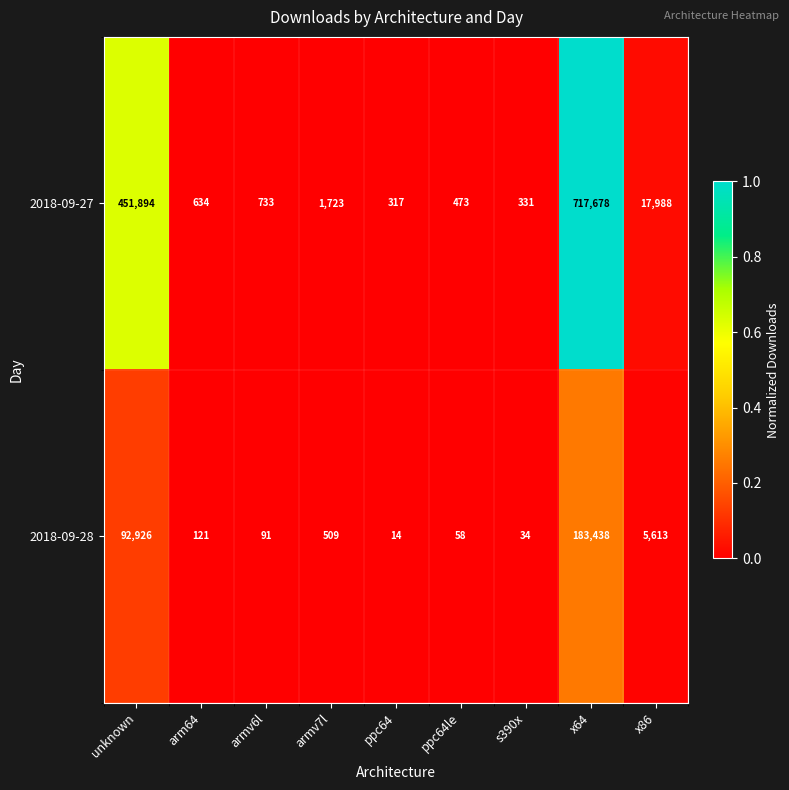

Read the 2018-09-28 value at ppc64le, to the nearest 10.

60